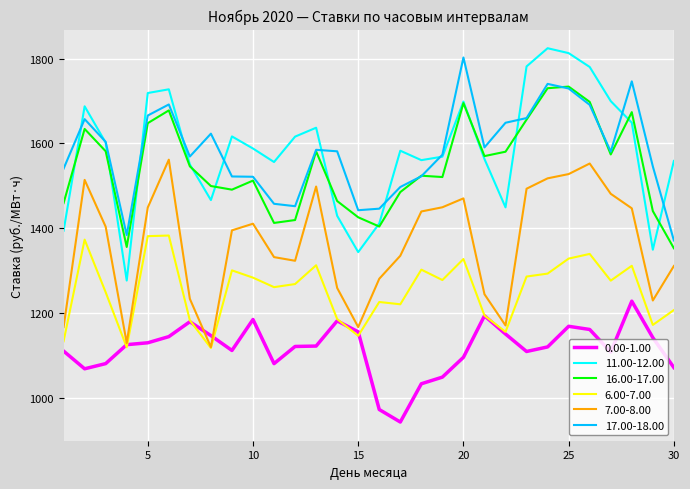

True or false: 0.00-1.00 and 11.00-12.00 cross at least once.

False